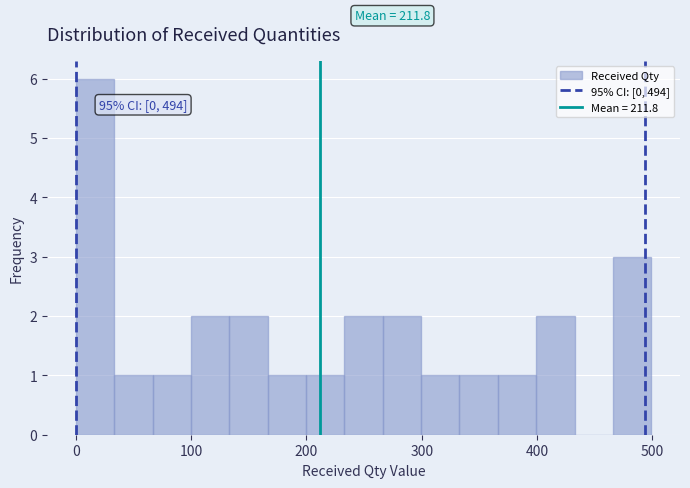

Around what value on the x-axis is the tallest bar? Give the approximate position of its centre, as read against the axis.

20